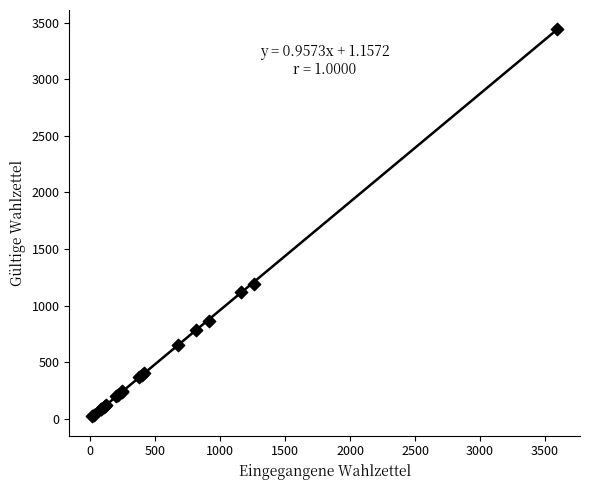

What Y value in the scatter plot is closest to 1731?

1191